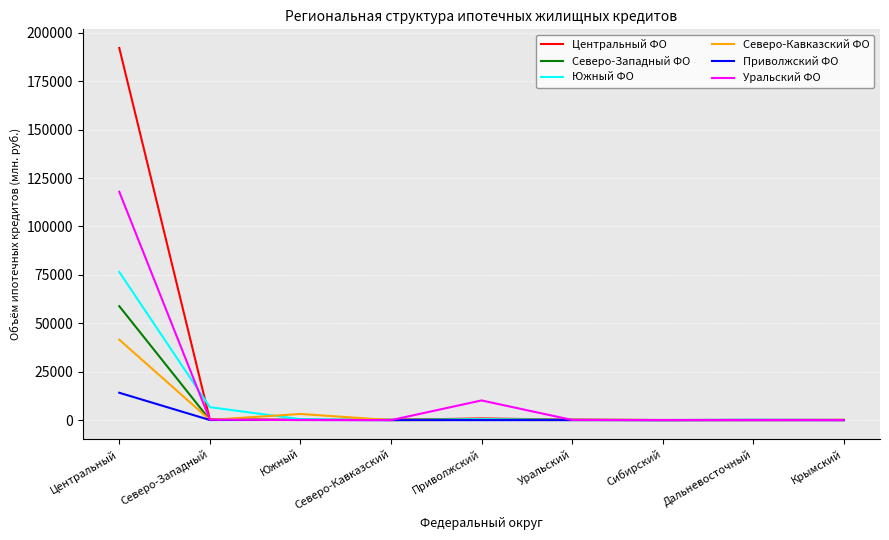

At which label is Северо-Кавказский ФО closest to 20776?

Южный